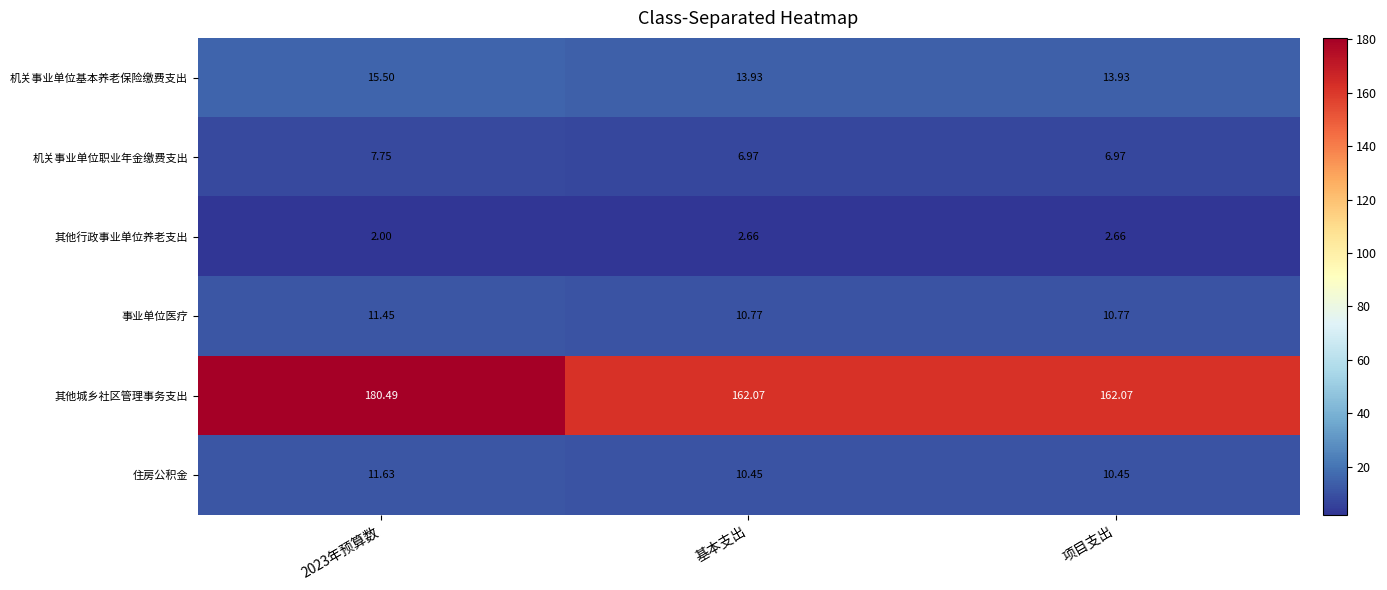

Count the number of data series in this chart.

6